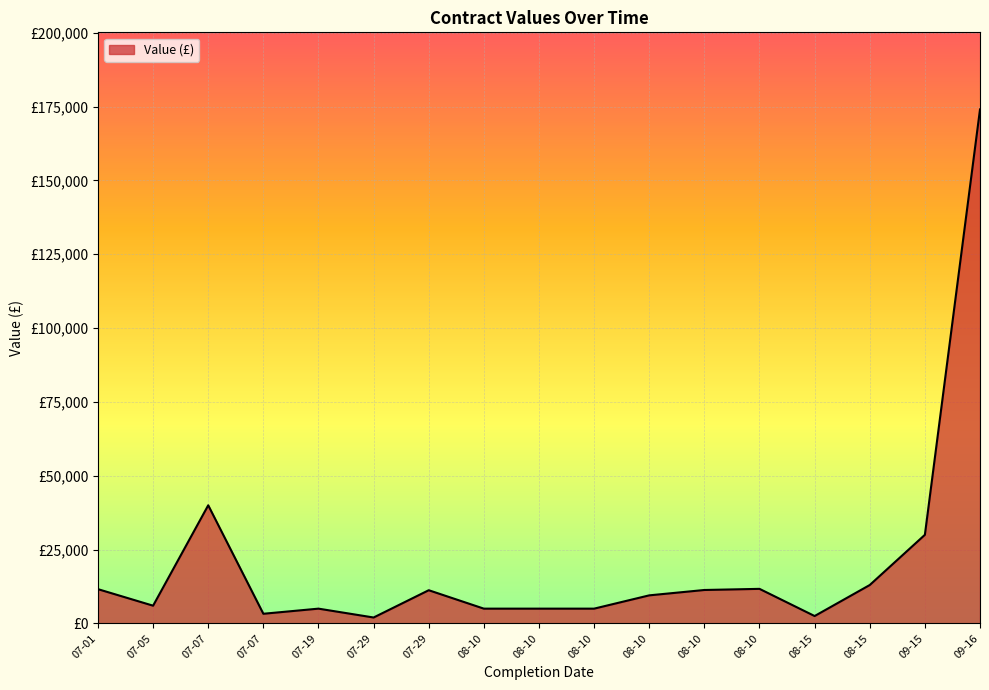

Does the chart have visible grid lines?

Yes